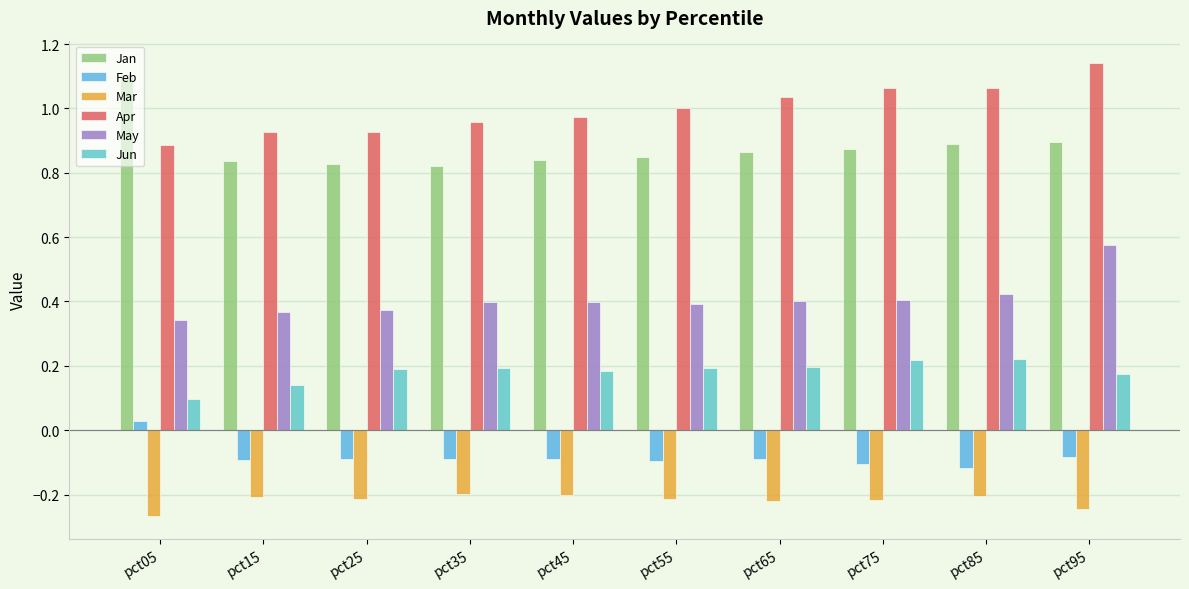

What is the sum of all May values?

4.1